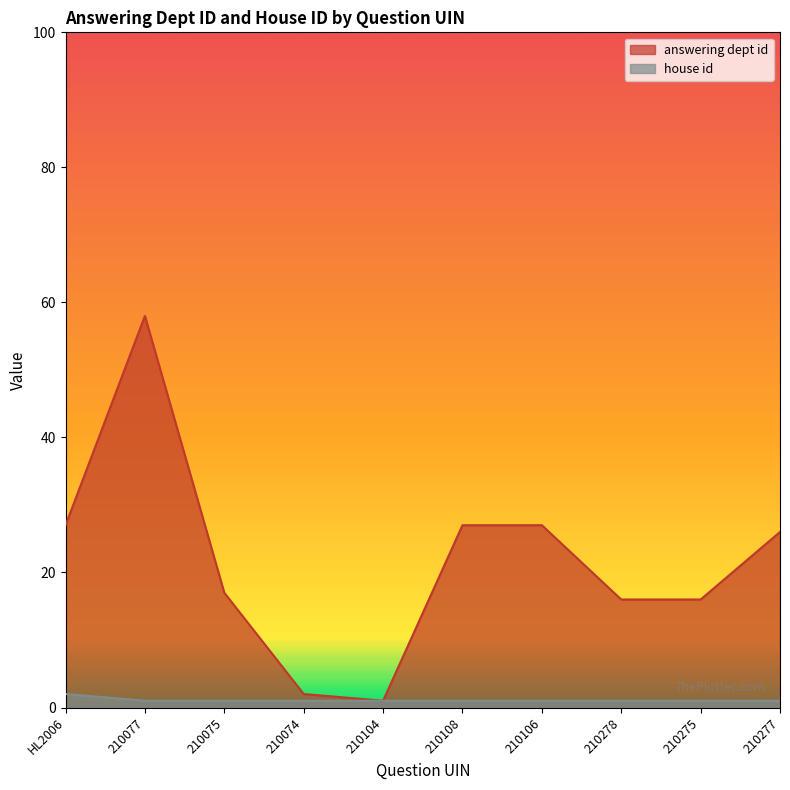

What is the minimum value for answering dept id?

1